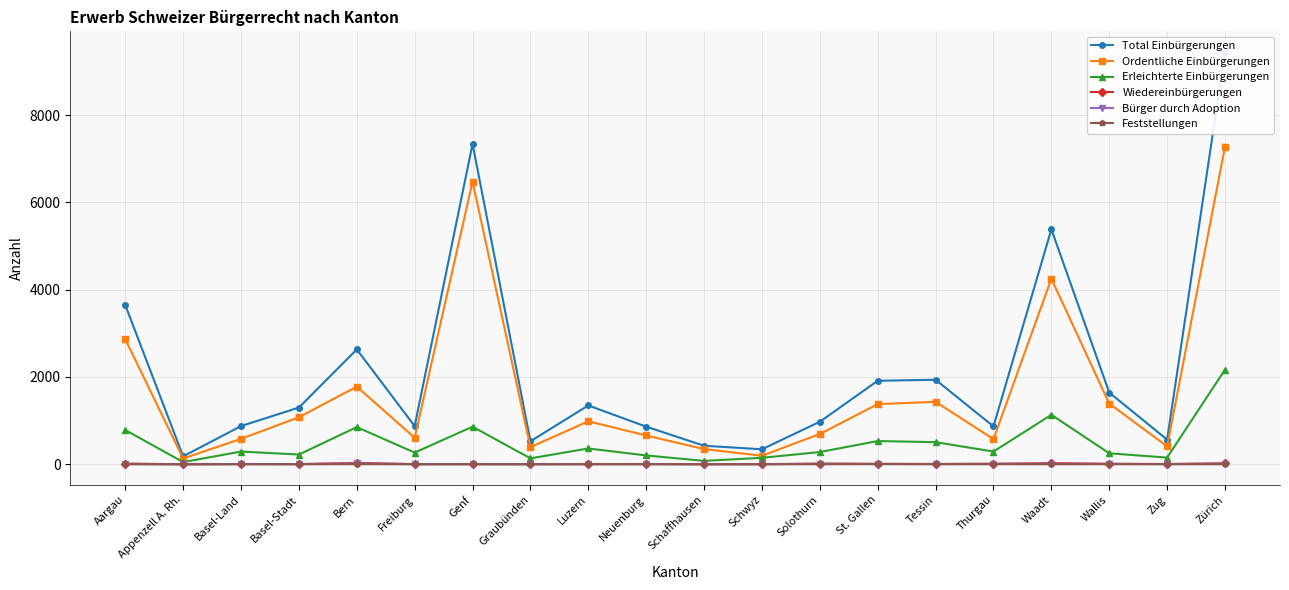

Where does the Ordentliche Einbürgerungen series first go above 985?

Aargau